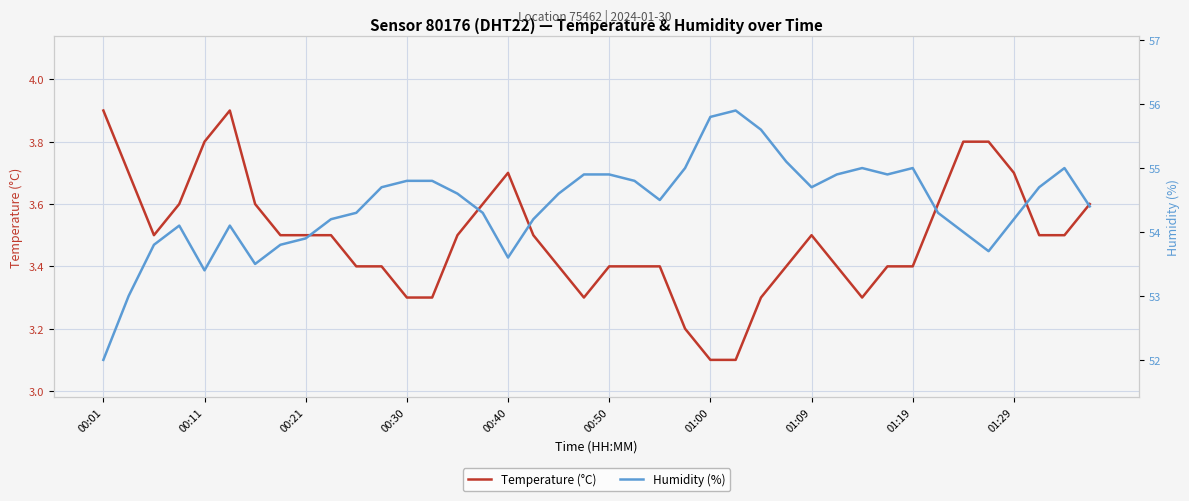

The Temperature (°C) series shows 2.3 at 00:01. True or false?

False